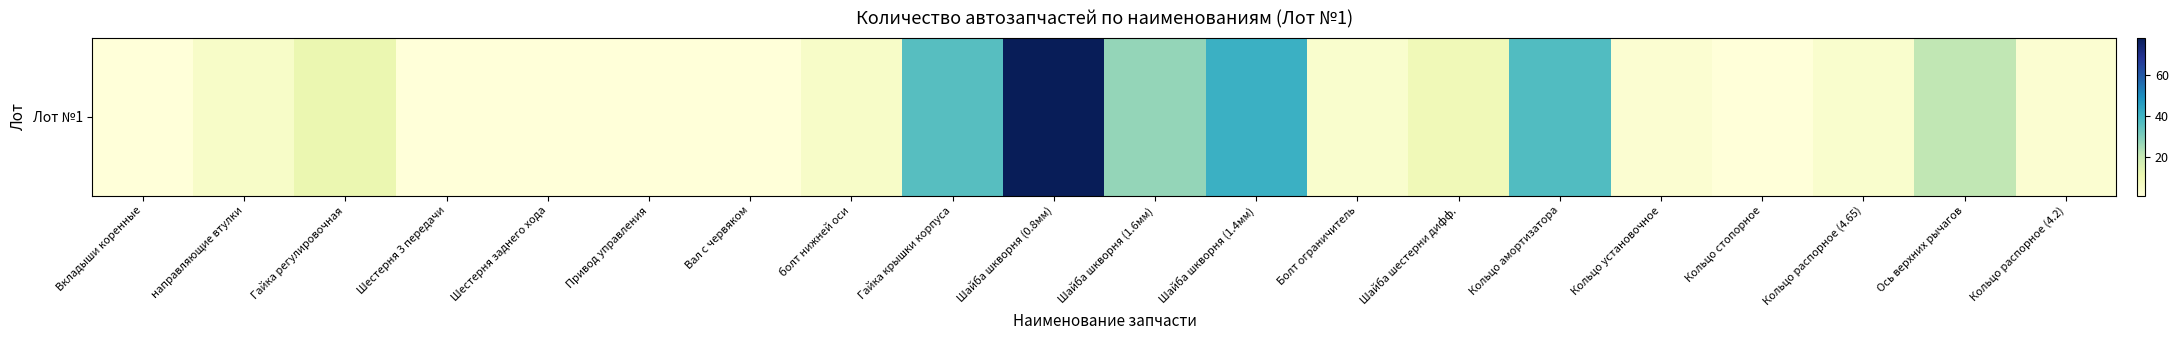

True or false: the data shows 7 at Гайка регулировочная.

False